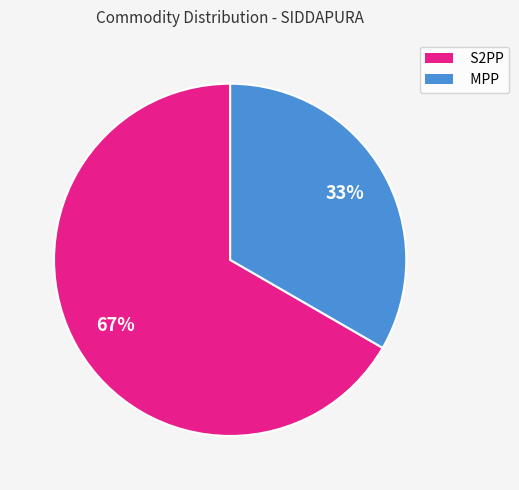

What percentage is the S2PP slice, to the nearest percent?

67%